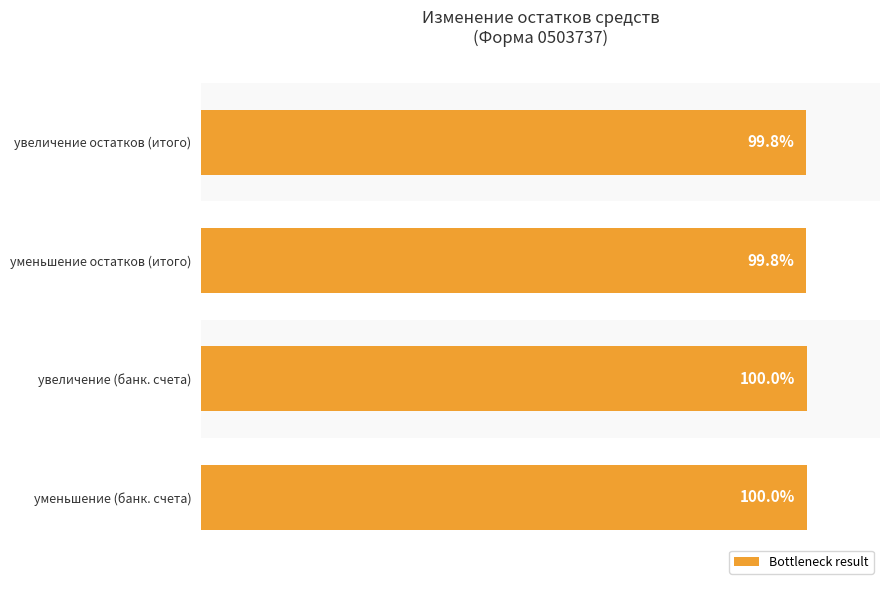

Does the chart contain any negative values?

No